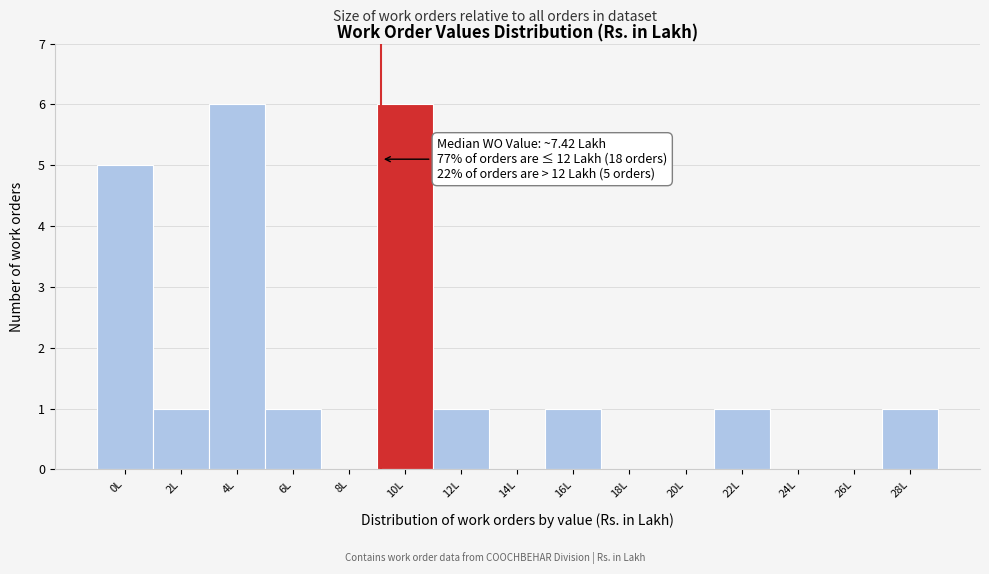

Reading right to left, extract all data points from this chart.

28L=1	26L=0	24L=0	22L=1	20L=0	18L=0	16L=1	14L=0	12L=1	10L=6	8L=0	6L=1	4L=6	2L=1	0L=5